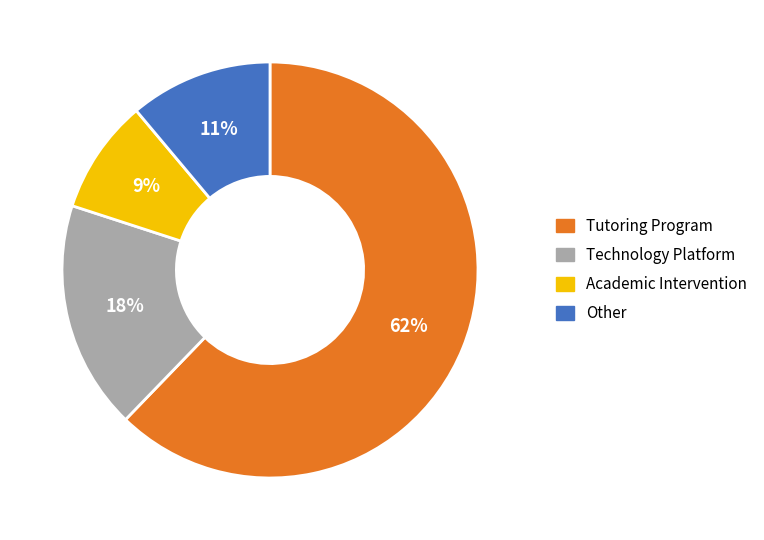

True or false: Technology Platform accounts for 29% of the total.

False